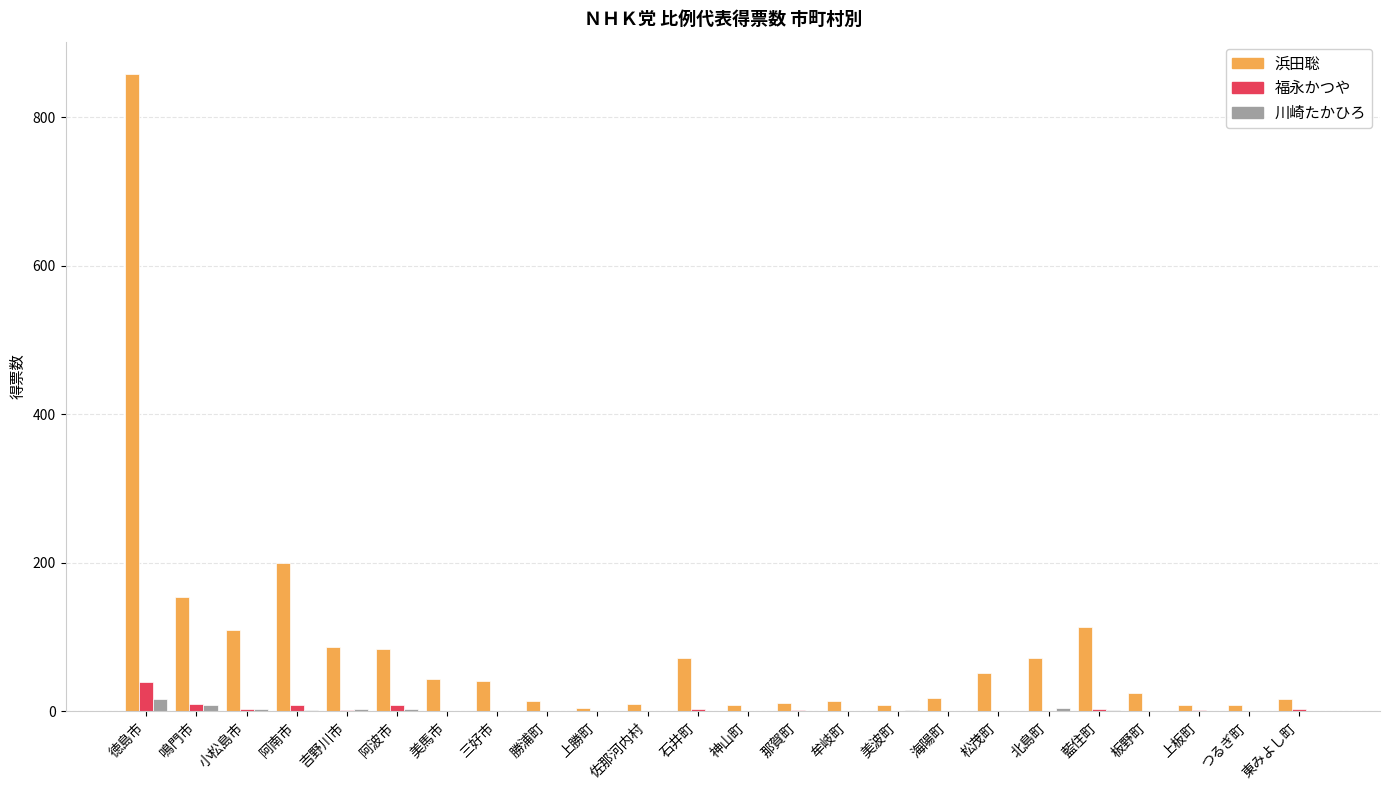

The value of 川崎たかひろ at つるぎ町 is 0.0. True or false?

True